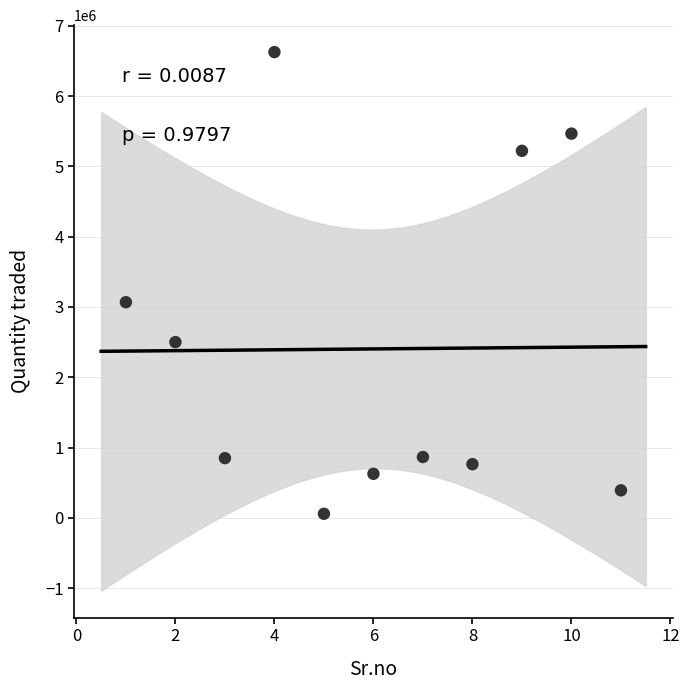

What is the range of Y values (max minus min)?

6570000